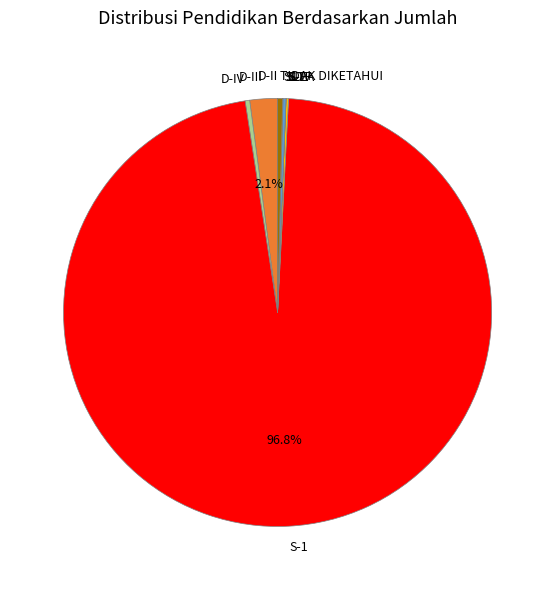

What is the largest slice in the pie chart?

S-1